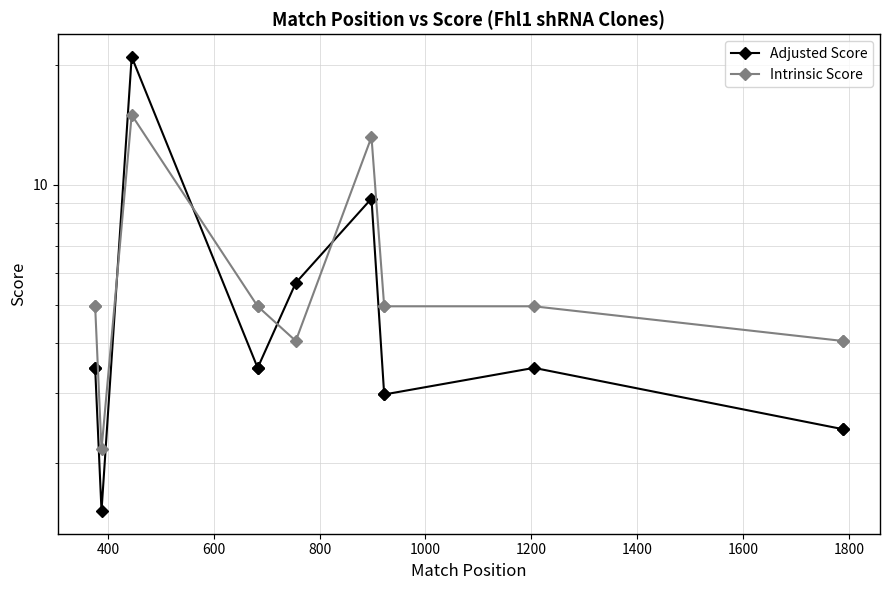

What is the minimum value for Intrinsic Score?

2.2